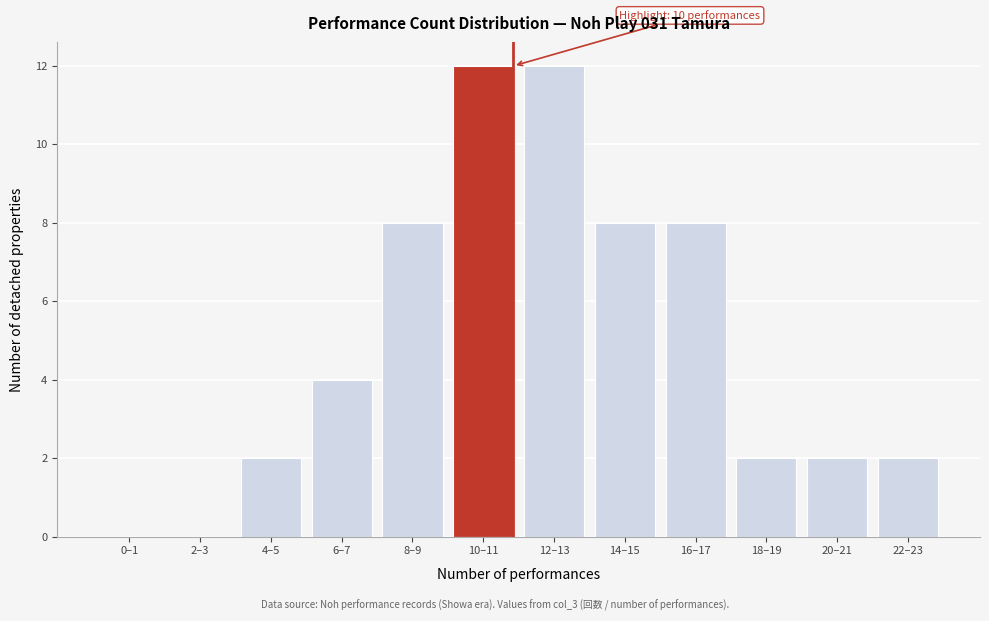

Reading right to left, transcribe all the data shown in this chart.

22–23=2	20–21=2	18–19=2	16–17=8	14–15=8	12–13=12	10–11=12	8–9=8	6–7=4	4–5=2	2–3=0	0–1=0